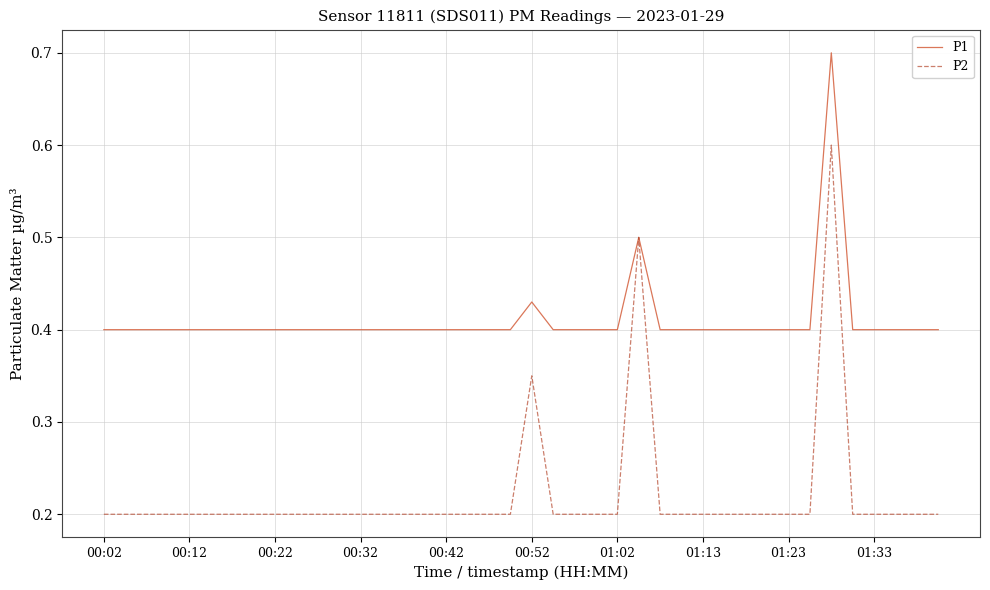

List the series in order of their overall mean, lowest first.

P2, P1